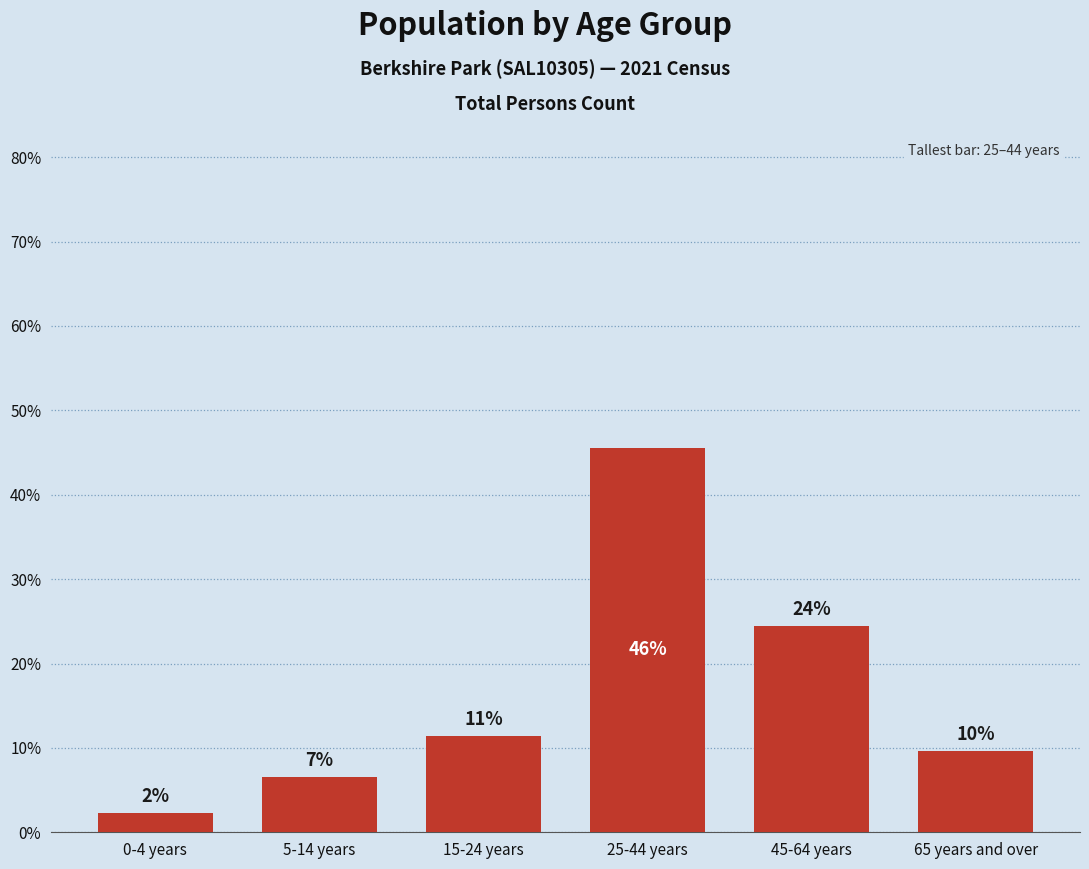

Are the bars horizontal?

No